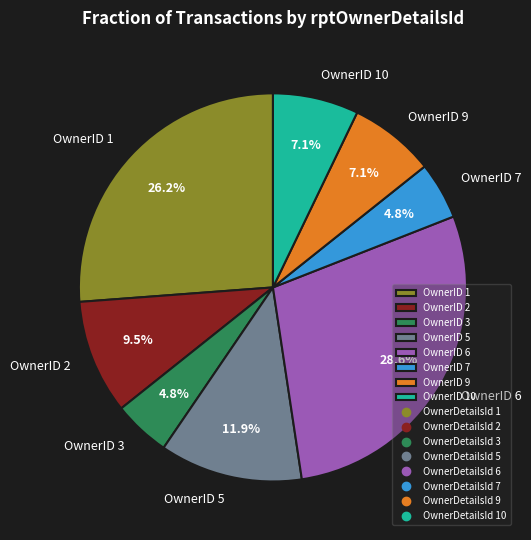

Is there any slice that represents more than half of the pie?

No